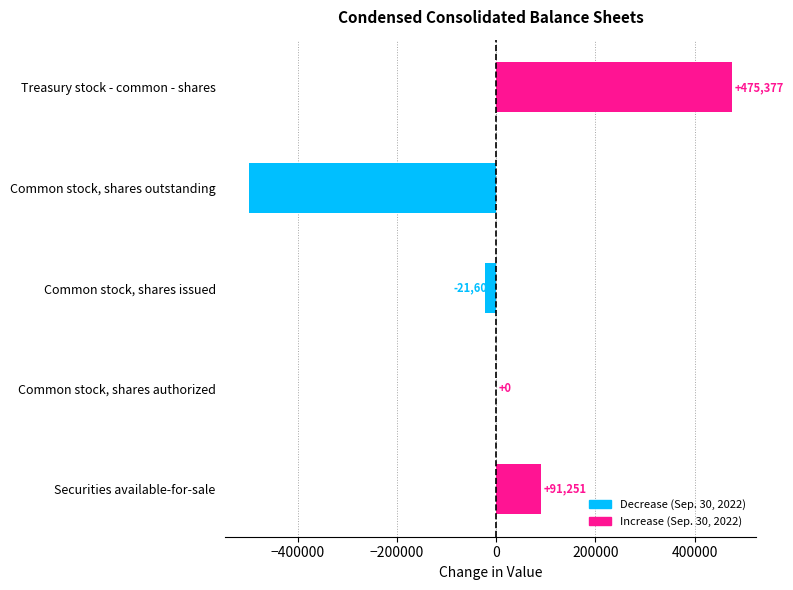

What is the greatest value displayed?

475377